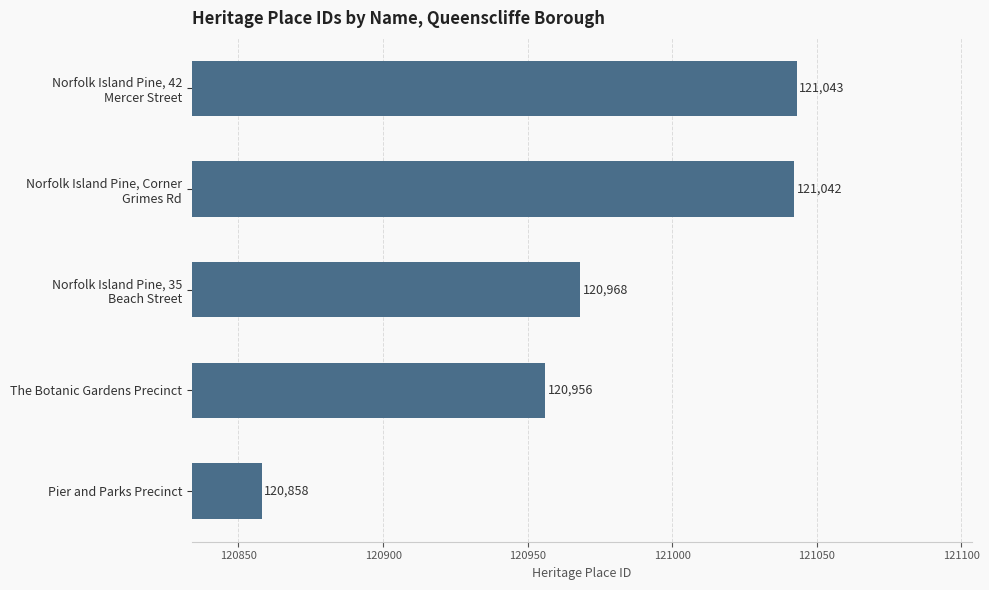

How many data points does each series have?

5